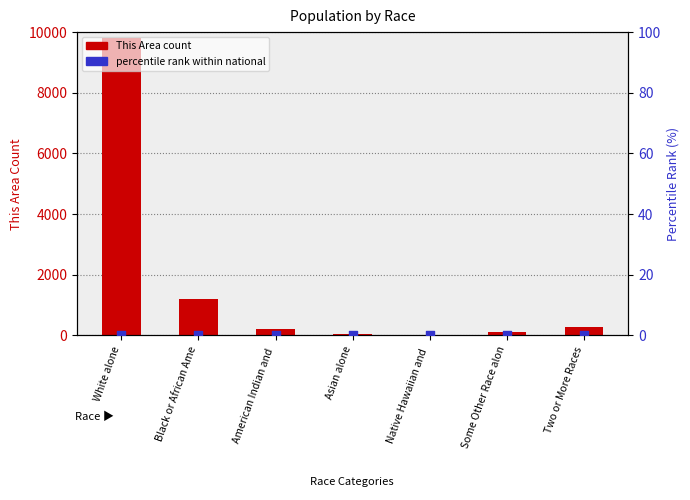

Is the value of This Area count at American Indian and  greater than the value of percentile rank within national at American Indian and ?

Yes